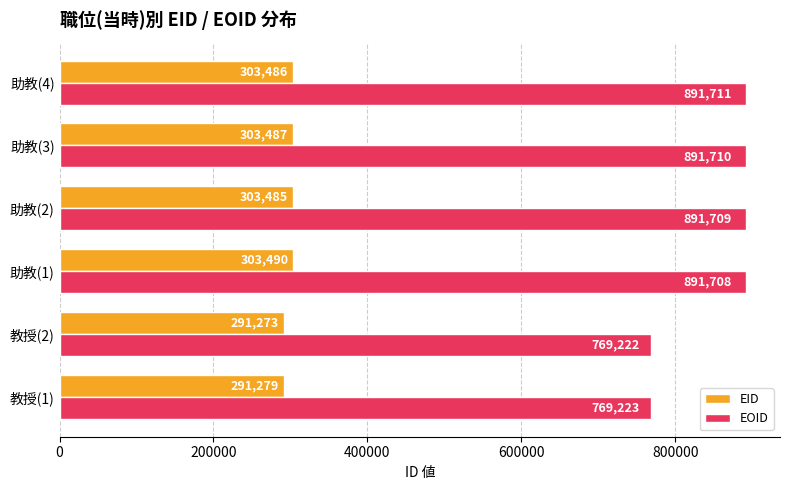

Count the number of categories in the chart.

6